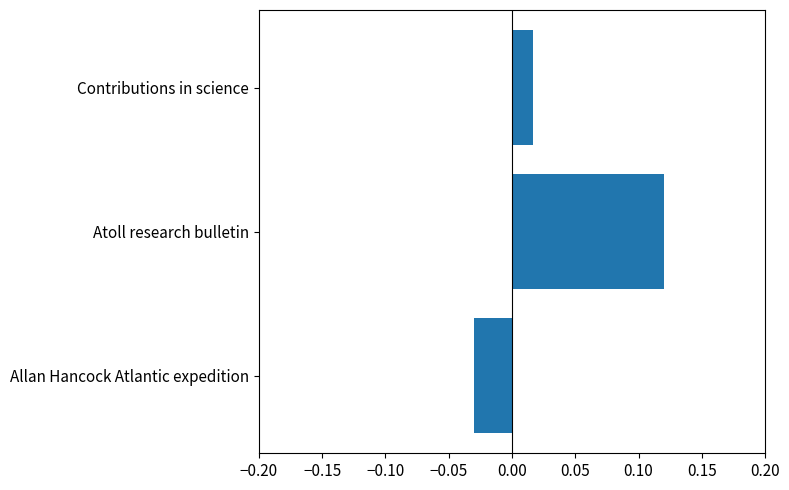

Between Allan Hancock Atlantic expedition and Contributions in science, which is larger?

Contributions in science